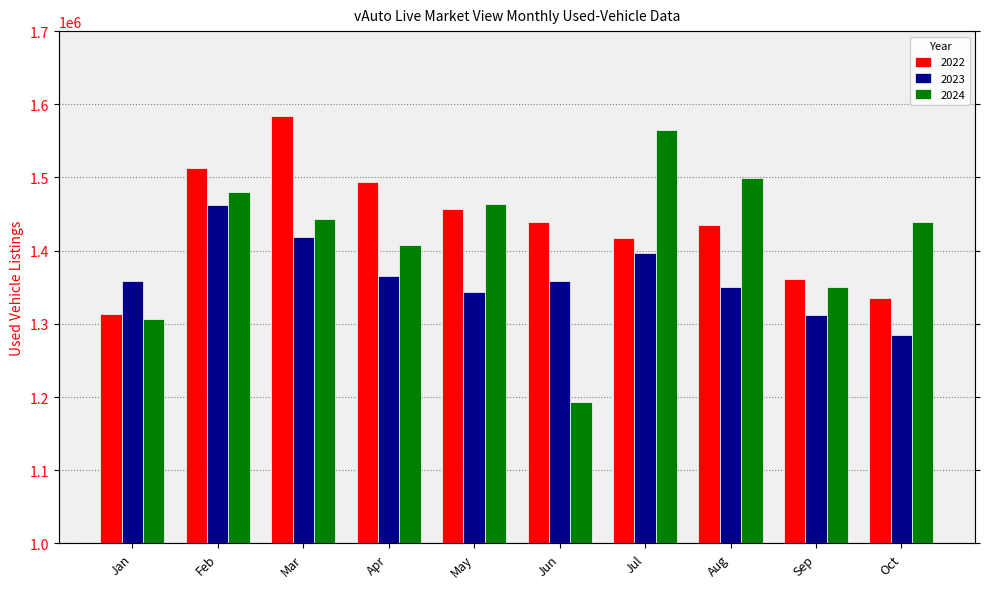

What value does the 2022 series have at Jun?

1438927